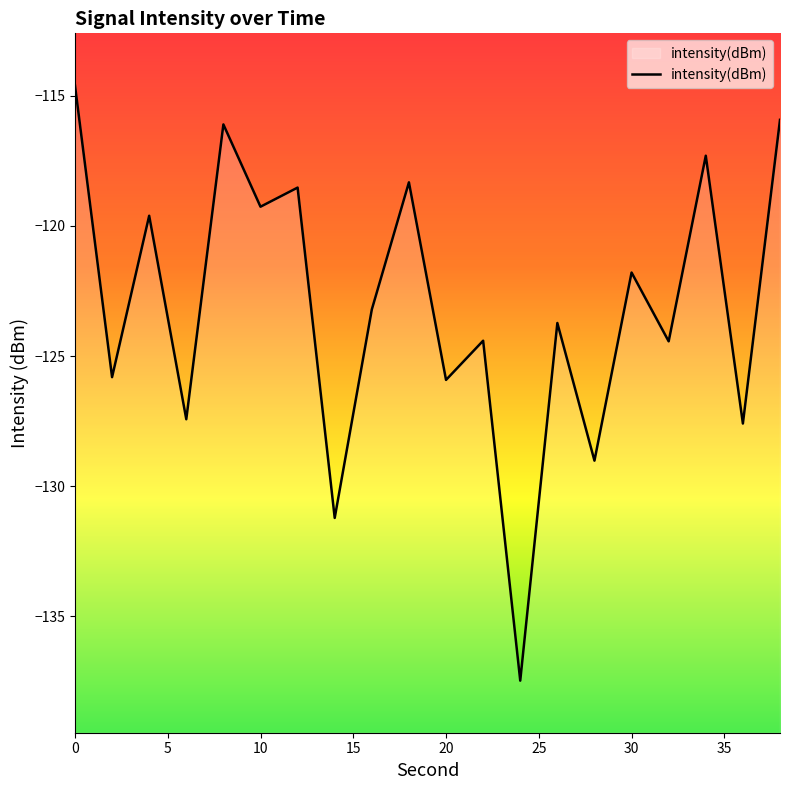

True or false: there are more than 1 points higher than both neighbors.

True